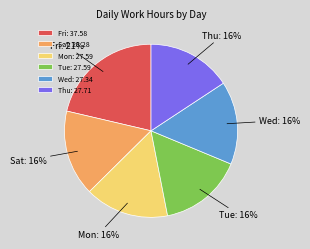

Is it true that Wed: 27.34 is 16% of the pie?

True